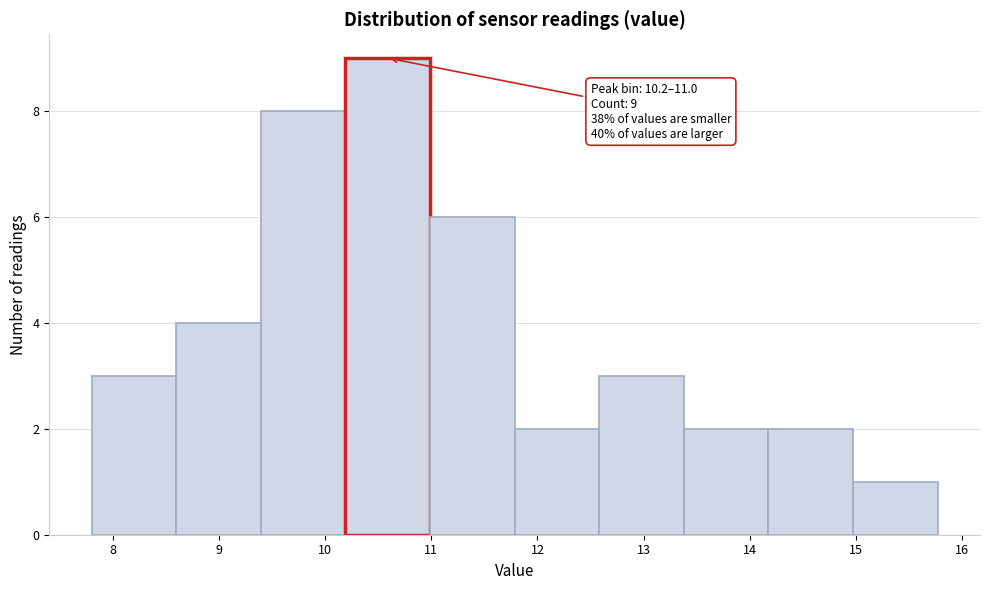

Which range on the x-axis has the tallest bar?

10.2 to 11.0